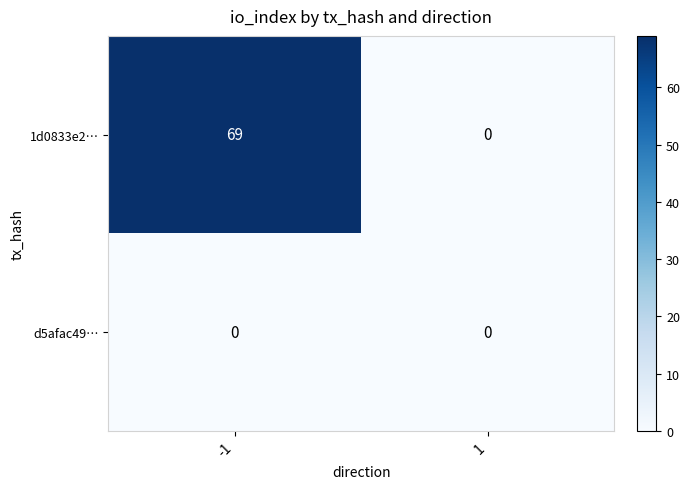

What is the maximum value for 1d0833e2…?

69